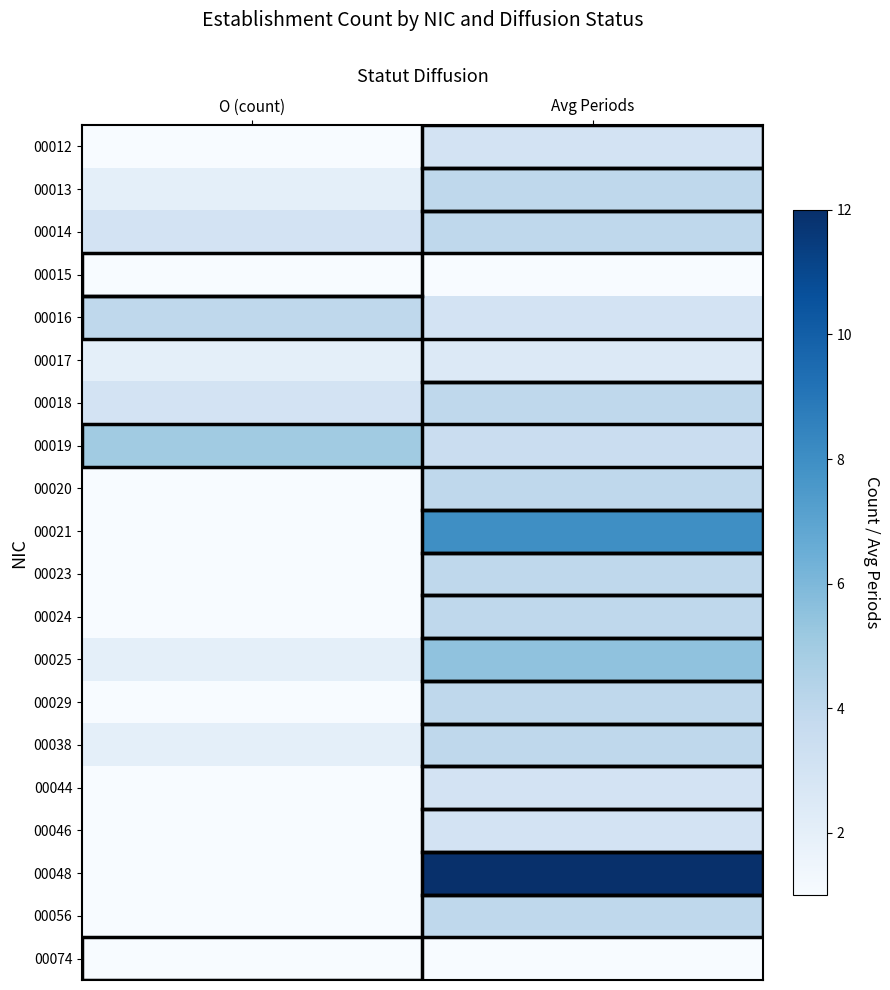

At which category is the sum across all series the highest?

Avg Periods